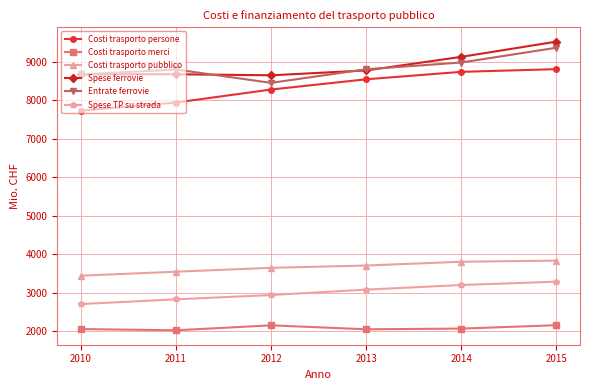

List the series in order of their peak value, lowest first.

Costi trasporto merci, Spese TP su strada, Costi trasporto pubblico, Costi trasporto persone, Entrate ferrovie, Spese ferrovie